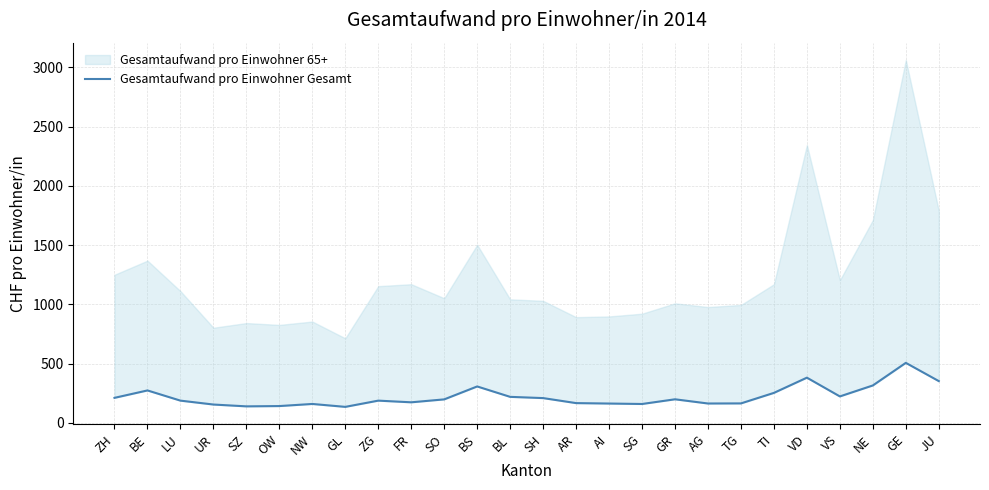

True or false: there are more than 0 points higher than both neighbors.

True